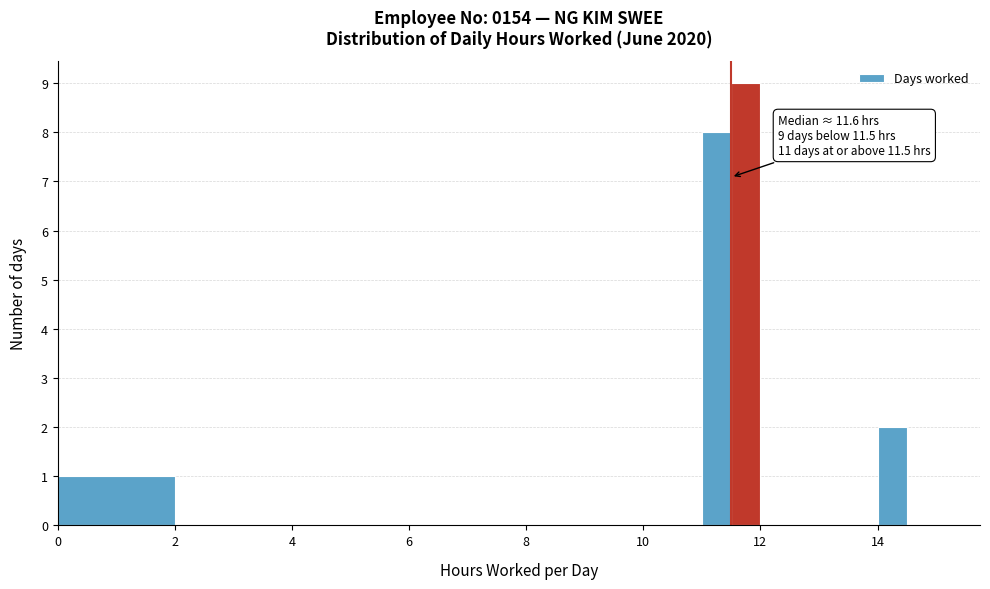

Around what value on the x-axis is the tallest bar? Give the approximate position of its centre, as read against the axis.

11.8